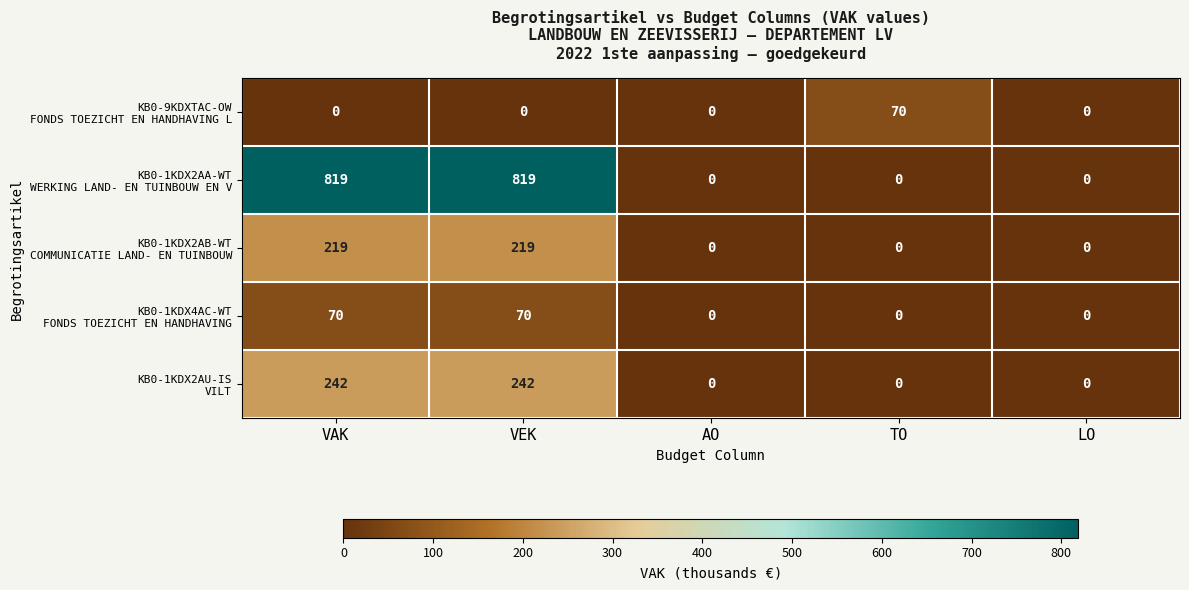

How many distinct data groups are displayed?

5